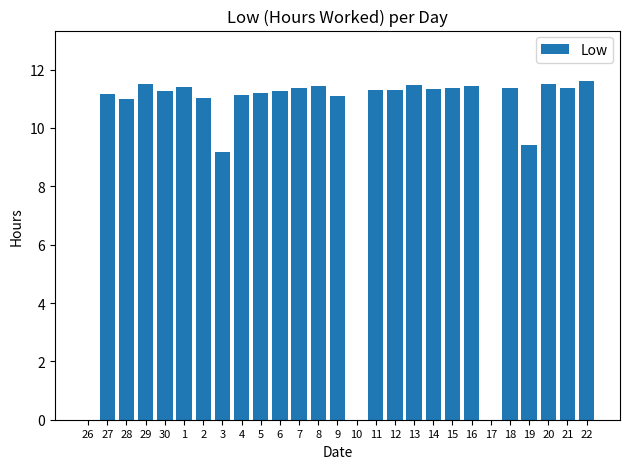

What is the greatest value displayed?

11.6